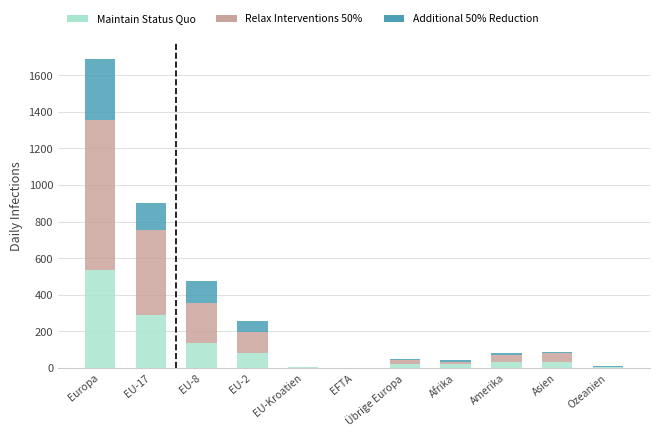

What is the highest value of the Maintain Status Quo series?

535